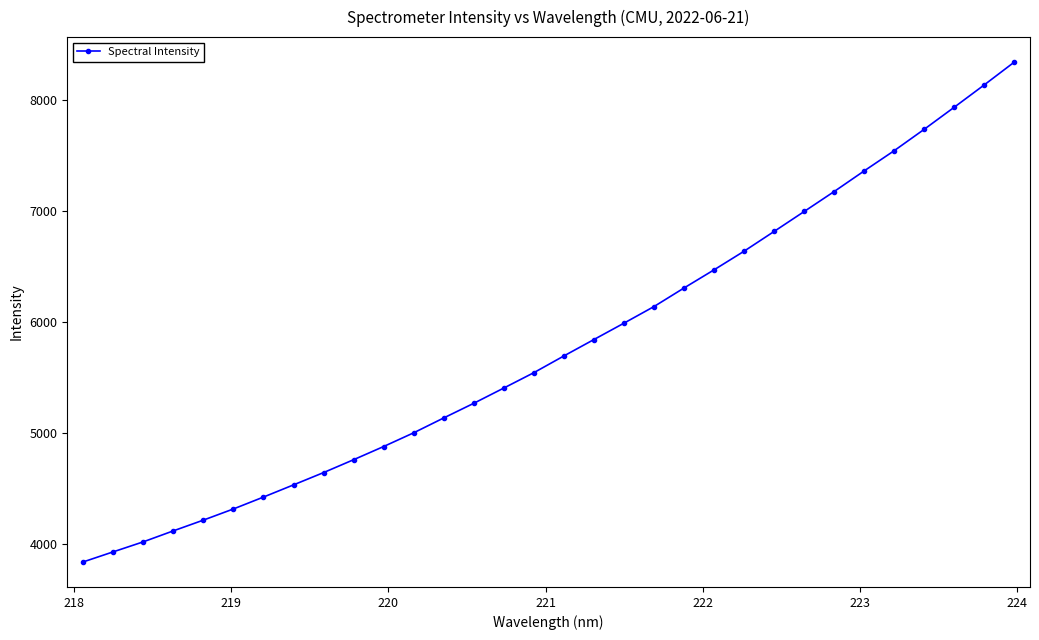

What is the value of the 11th point from the left?

4878.0